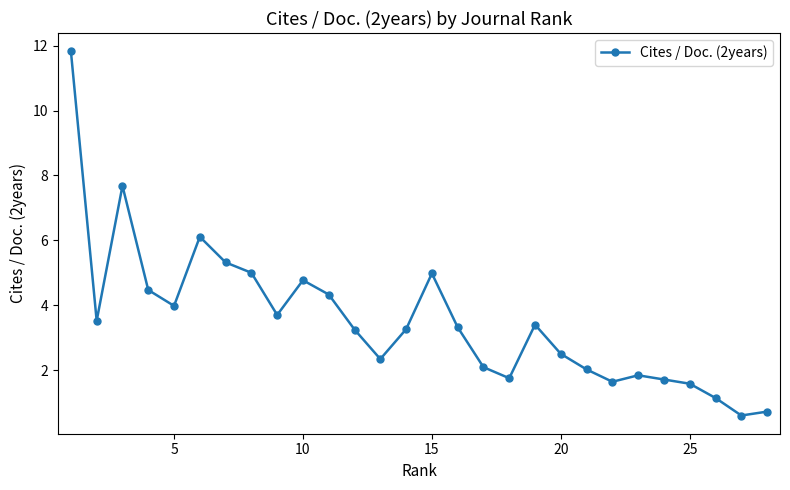

What is the minimum value shown in the chart?

0.6